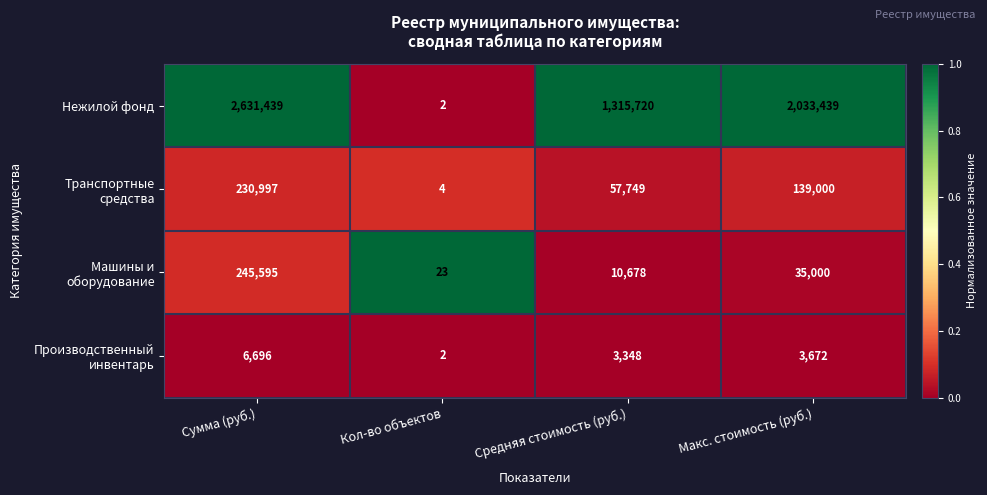

What is the difference between the second highest and minimum values in the Нежилой фонд series?

2033437